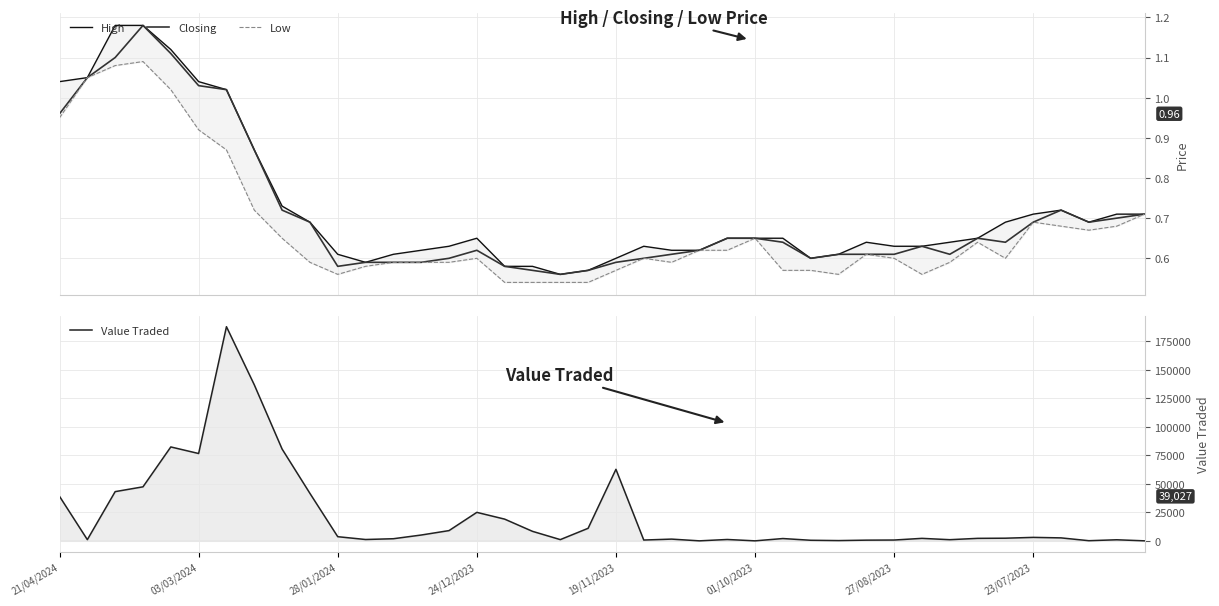

What are all the series names shown in the legend?

High, Closing, Low, Value Traded